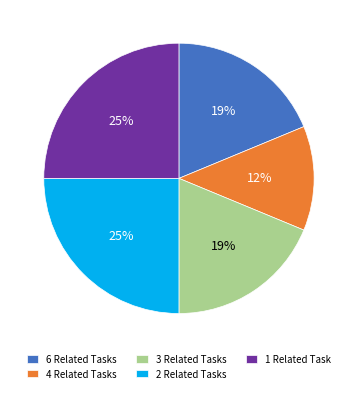

Is the sum of 3 Related Tasks and 4 Related Tasks greater than half?

No